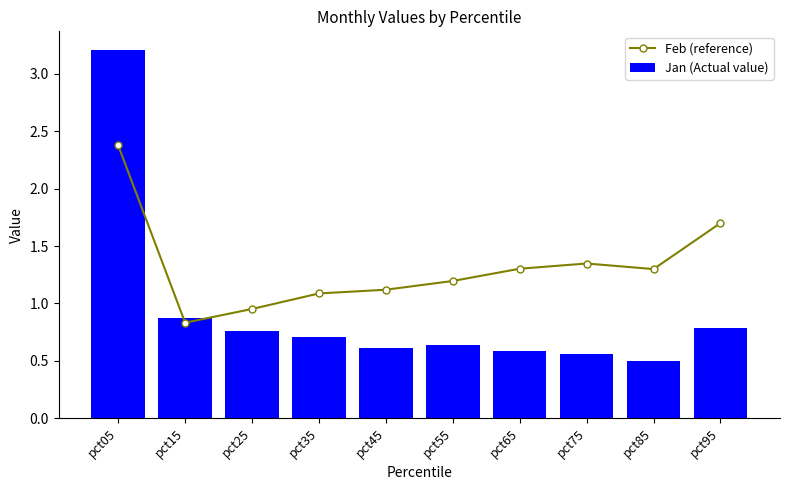

The value of Jan (Actual value) at pct15 is 1.4. True or false?

False